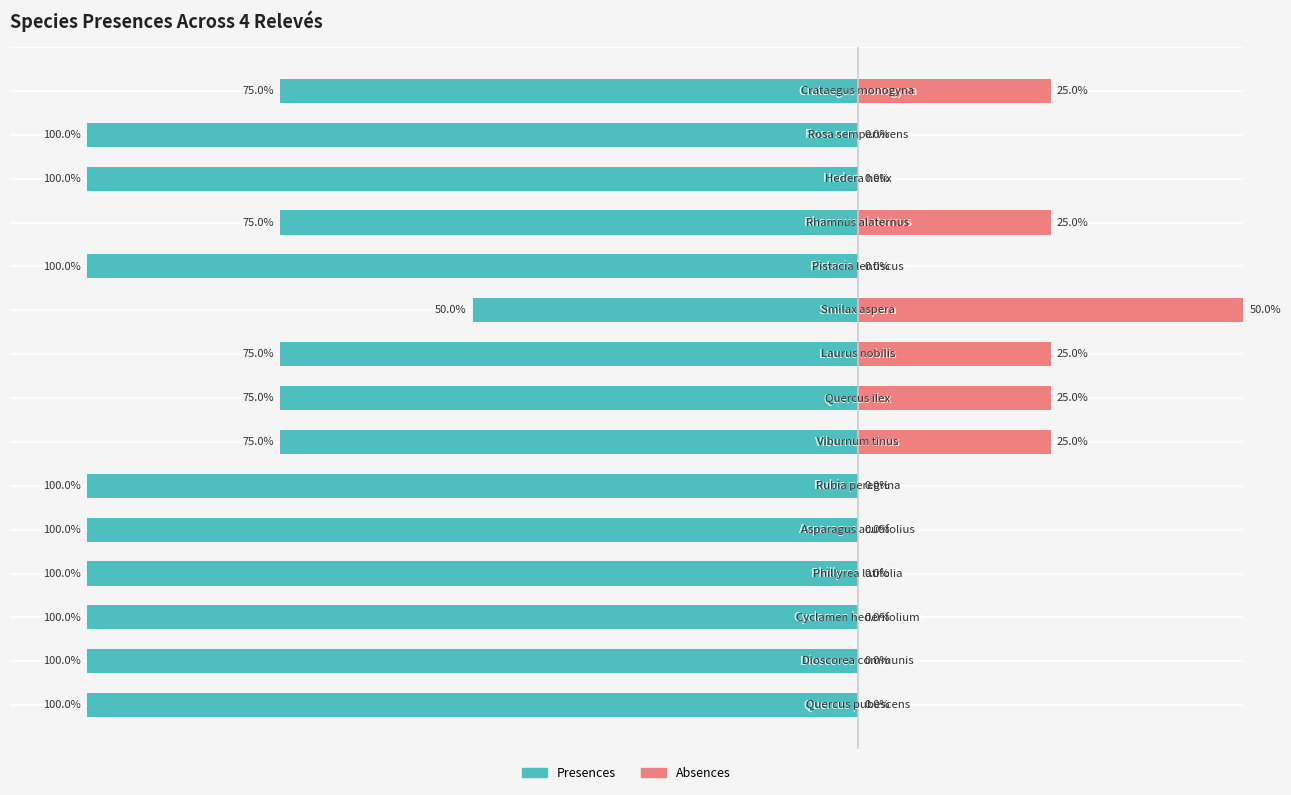

What is the value of the Presences bar at the 14th from the left?

-100